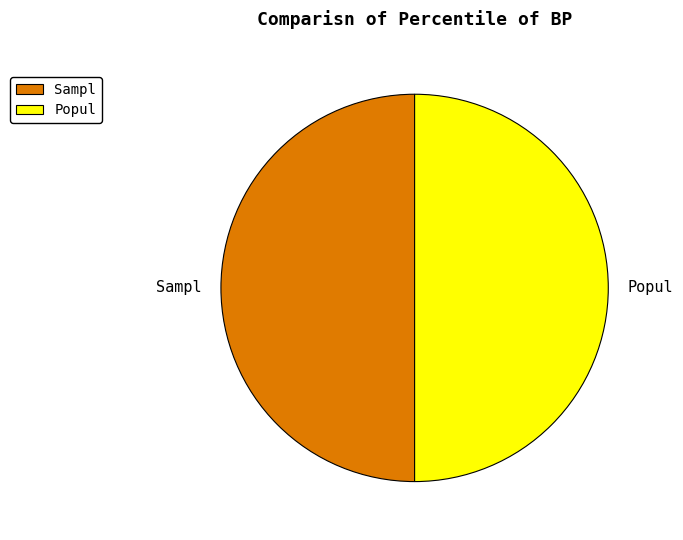

Approximately how many times larger is the value at Sampl compared to Popul?

1.0